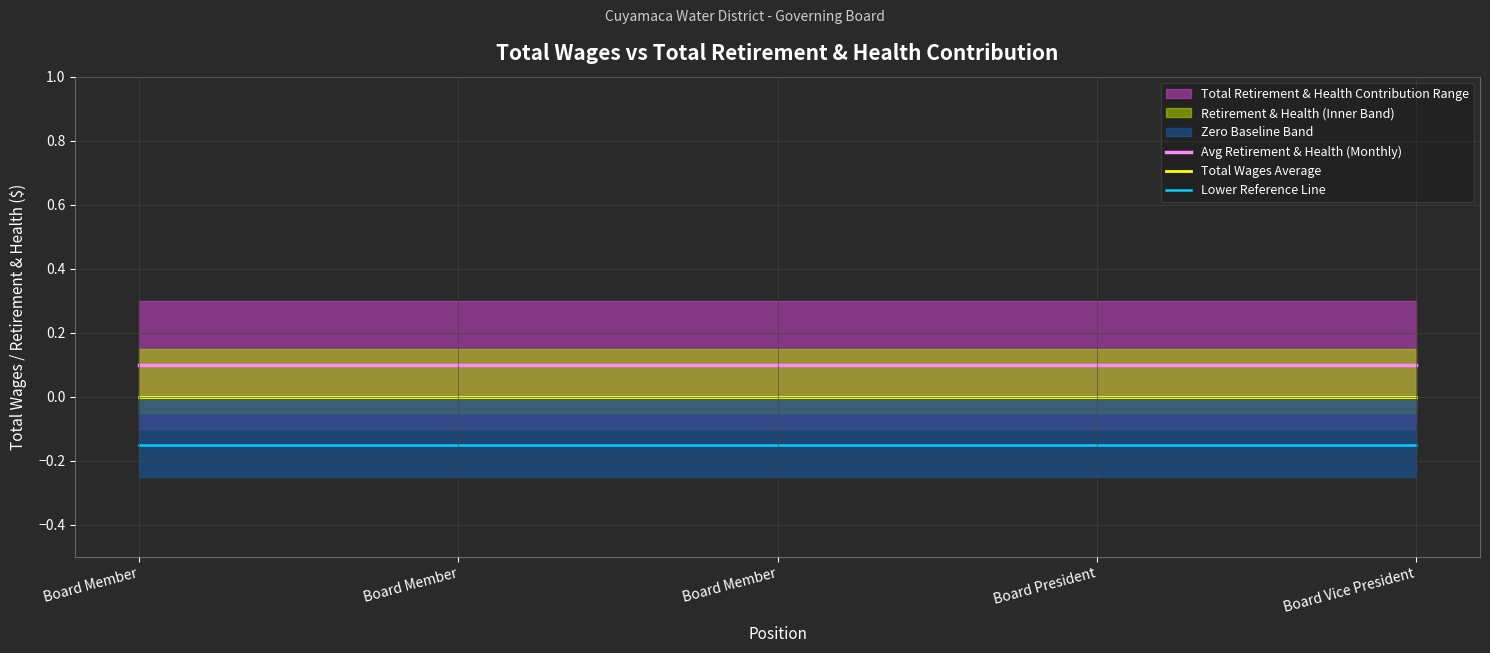

Reading left to right, what are all the values shown in this chart?

Avg Retirement & Health (Monthly): 0.1	0.1	0.1	0.1	0.1
Total Wages Average: 0.0	0.0	0.0	0.0	0.0
Lower Reference Line: -0.1	-0.1	-0.1	-0.1	-0.1